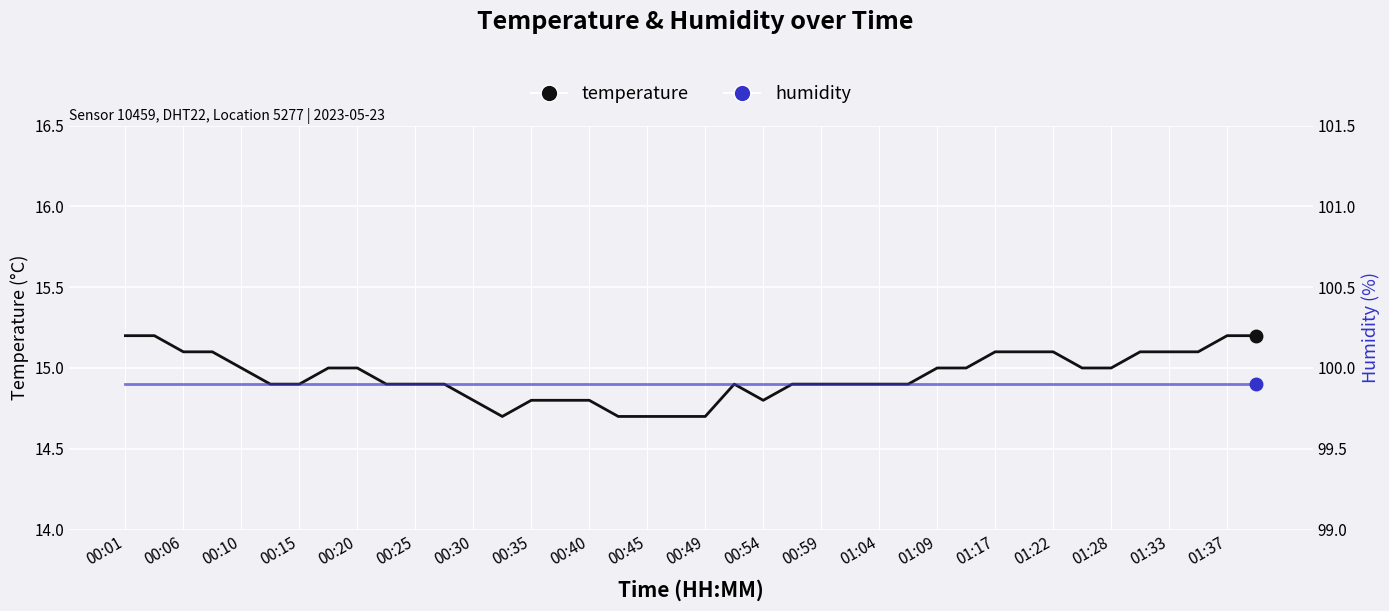

Count the number of categories in the chart.

40